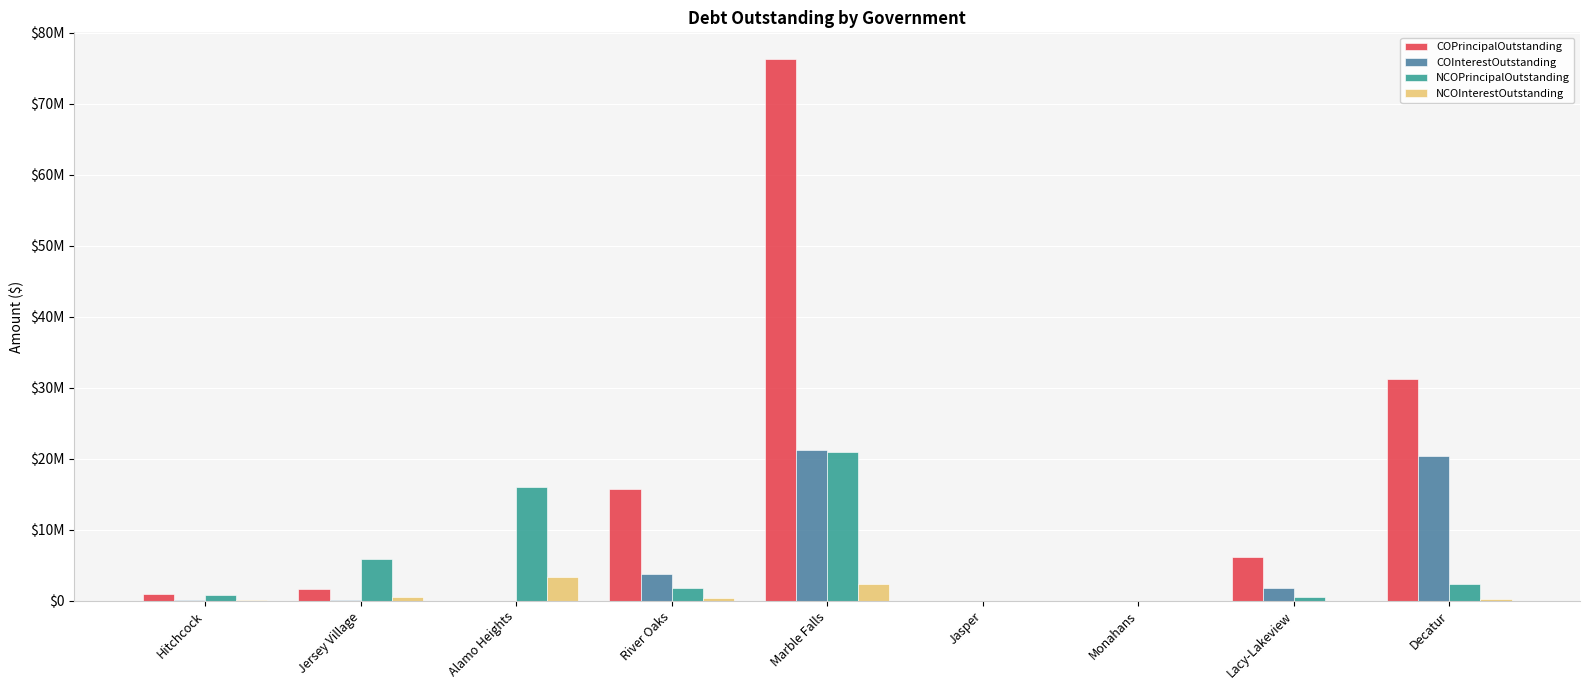

What are all the series names shown in the legend?

COPrincipalOutstanding, COInterestOutstanding, NCOPrincipalOutstanding, NCOInterestOutstanding